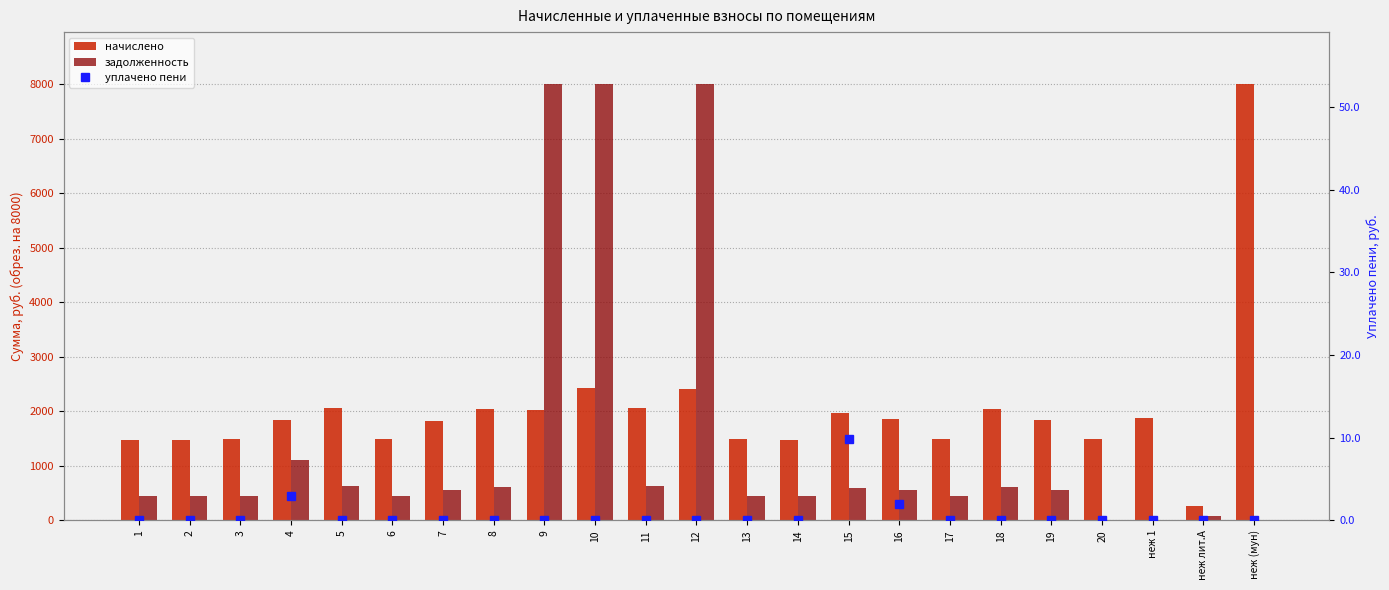

What position from the left is 20?

20